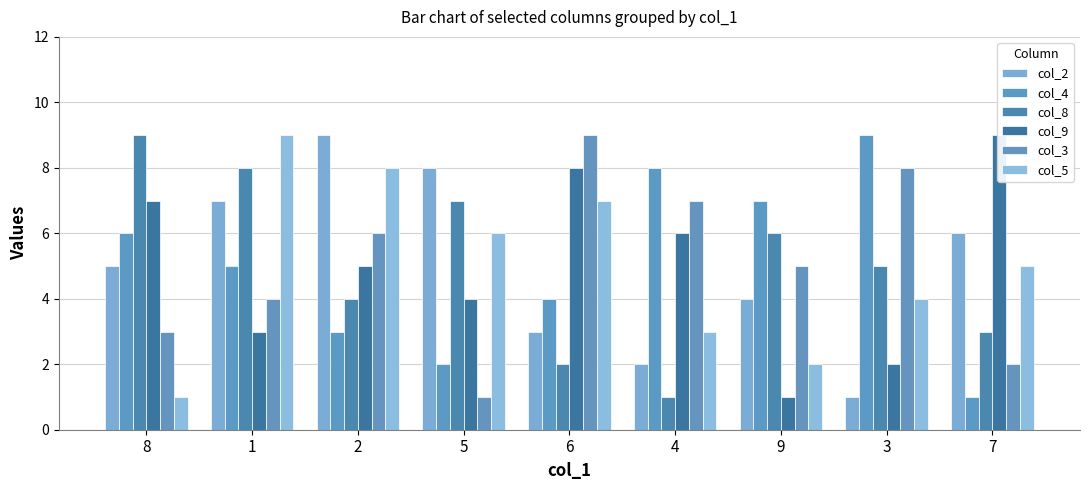

What is the minimum value shown in the chart?

1